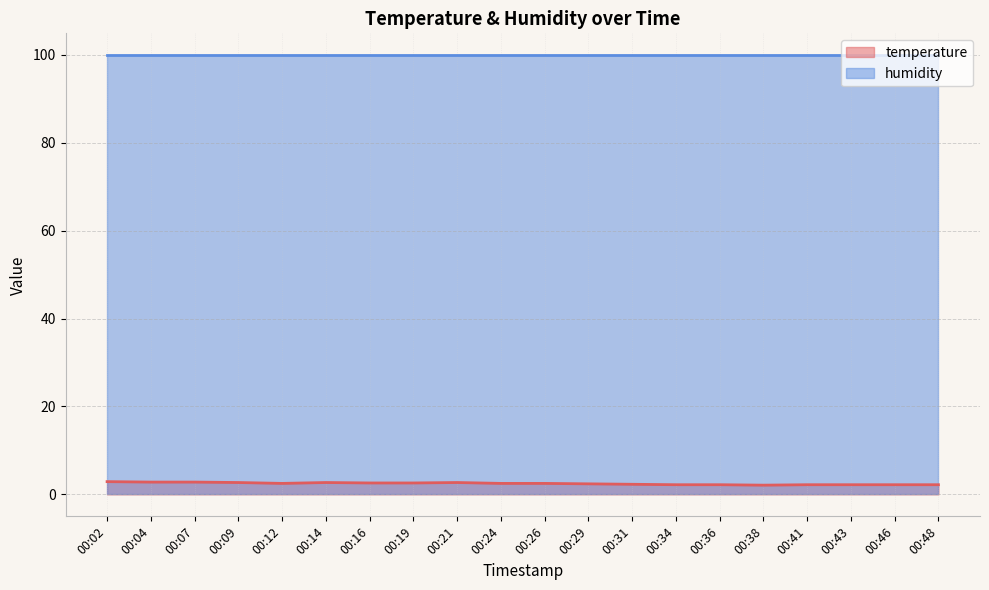

Approximately how many times larger is the value at 00:38 compared to 00:21?

0.8